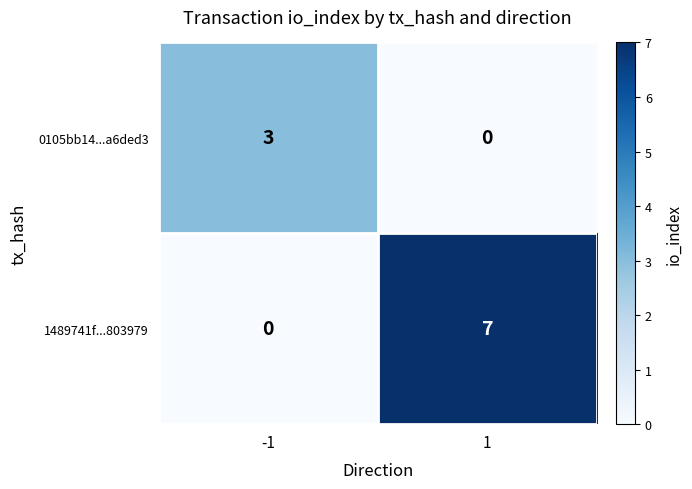

Is it true that 0105bb14...a6ded3 equals 2 at 1?

False